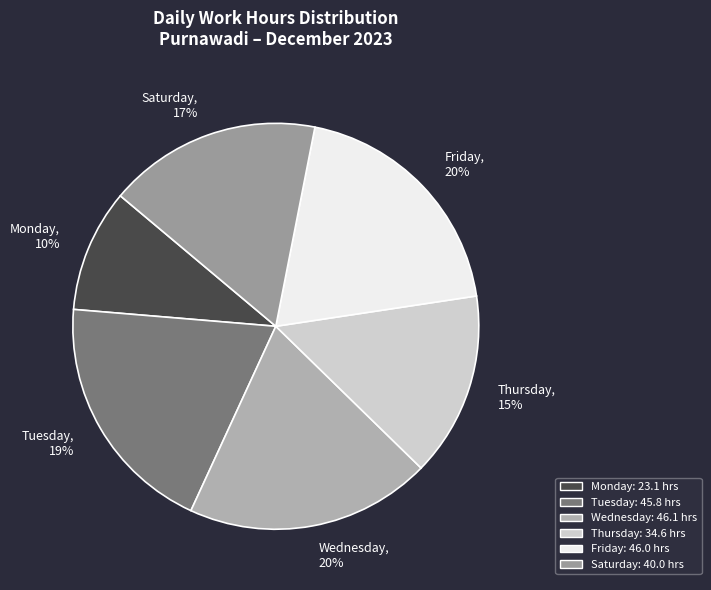

To the nearest percent, what is the difference between the largest and smallest slice percentages?

10%